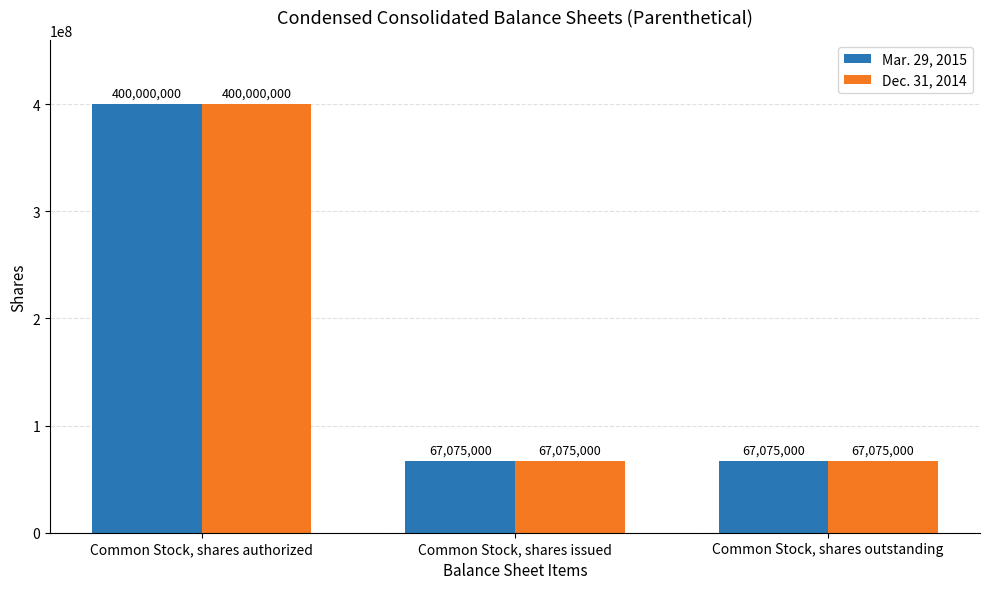

What is the sum of the Mar. 29, 2015 values at Common Stock, shares outstanding and Common Stock, shares authorized?

467075000